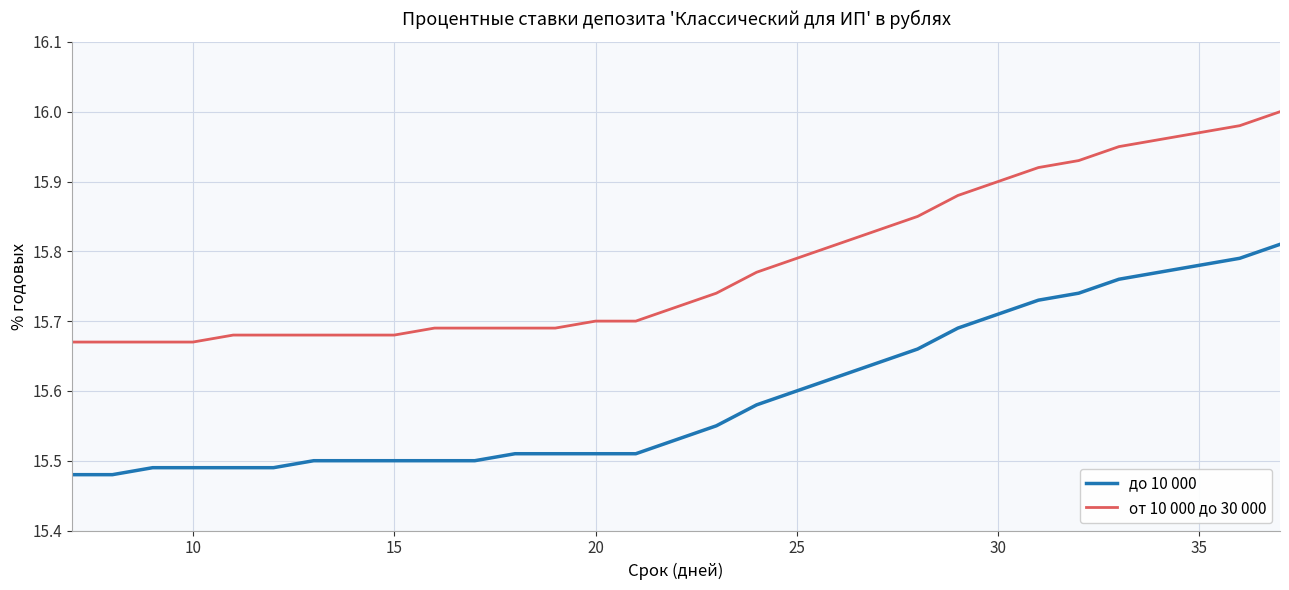

Which series has the largest total across all categories?

от 10 000 до 30 000